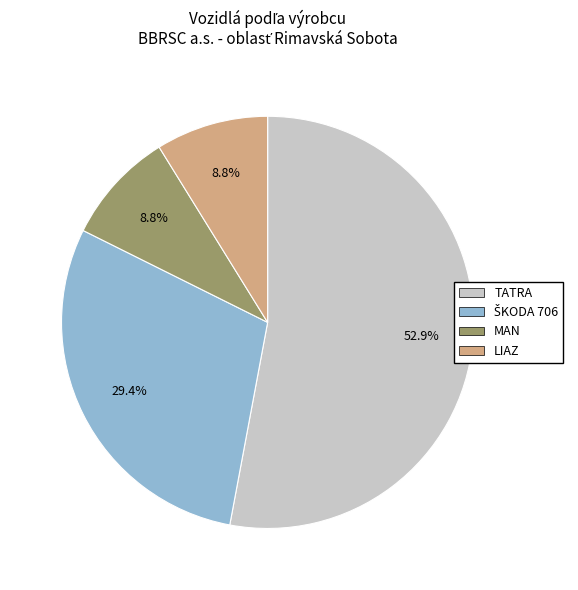

What is the largest slice in the pie chart?

TATRA